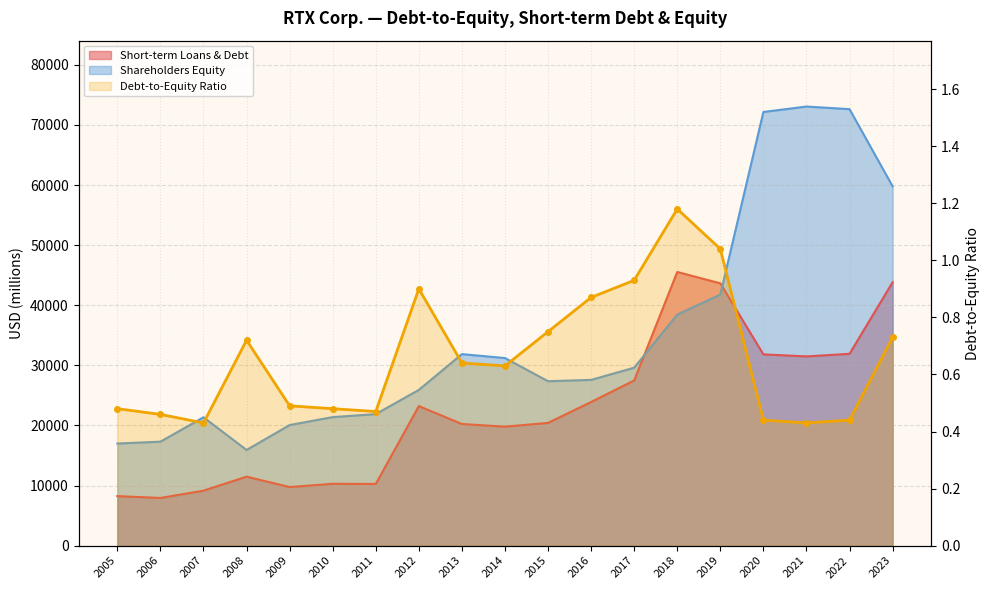

Reading left to right, extract all data points from this chart.

Short-term Loans & Debt: 8240.0	7931.0	9148.0	11476.0	9744.0	10289.0	10260.0	23221.0	20241.0	19794.0	20425.0	23901.0	27485.0	45537.0	43648.0	31823.0	31485.0	31914.0	43827.0
Shareholders Equity: 16991.0	17297.0	21355.0	15917.0	20066.0	21385.0	21880.0	25914.0	31866.0	31213.0	27358.0	27579.0	29610.0	38446.0	41774.0	72163.0	73068.0	72632.0	59798.0
Debt-to-Equity Ratio: 0.5	0.5	0.4	0.7	0.5	0.5	0.5	0.9	0.6	0.6	0.8	0.9	0.9	1.2	1.0	0.4	0.4	0.4	0.7